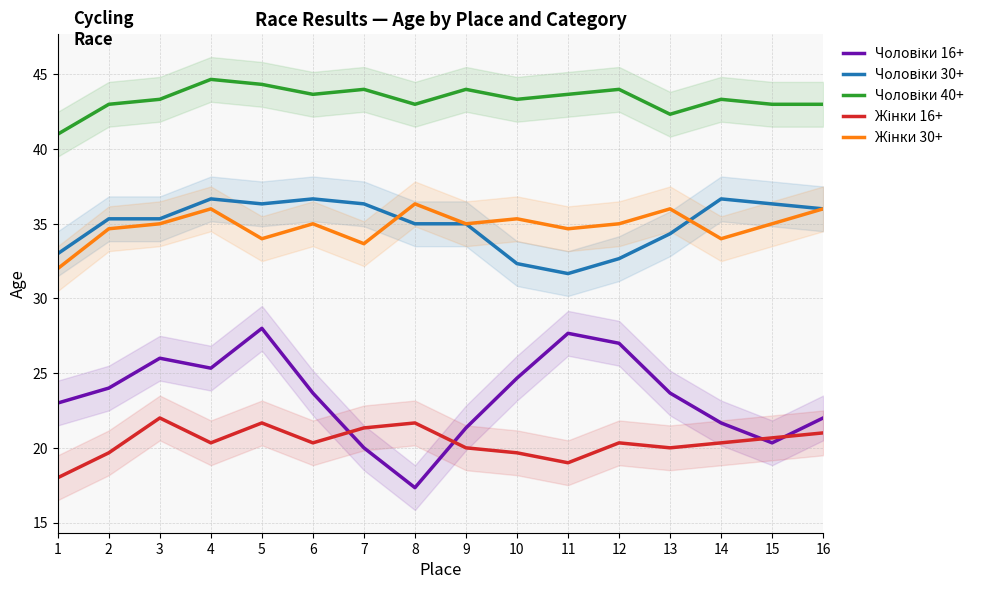

What is the approximate value of Чоловіки 40+ at 1?

41.0